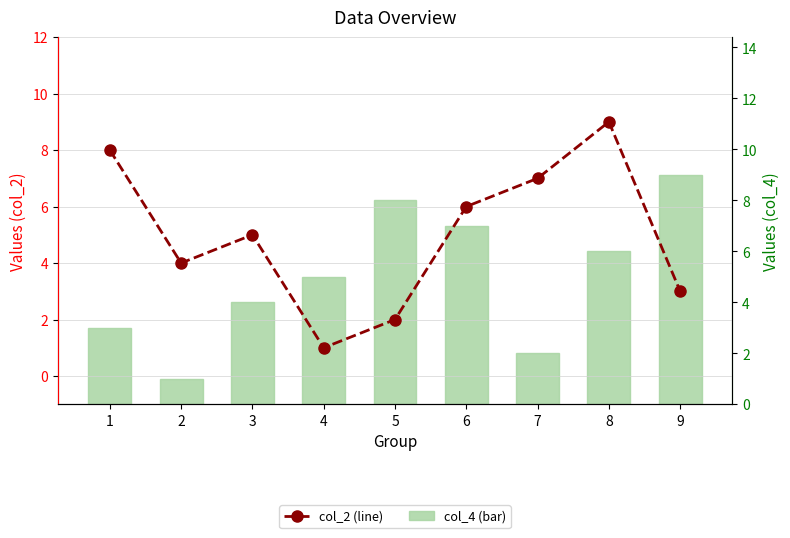

What is the total value across all series at 1?

11